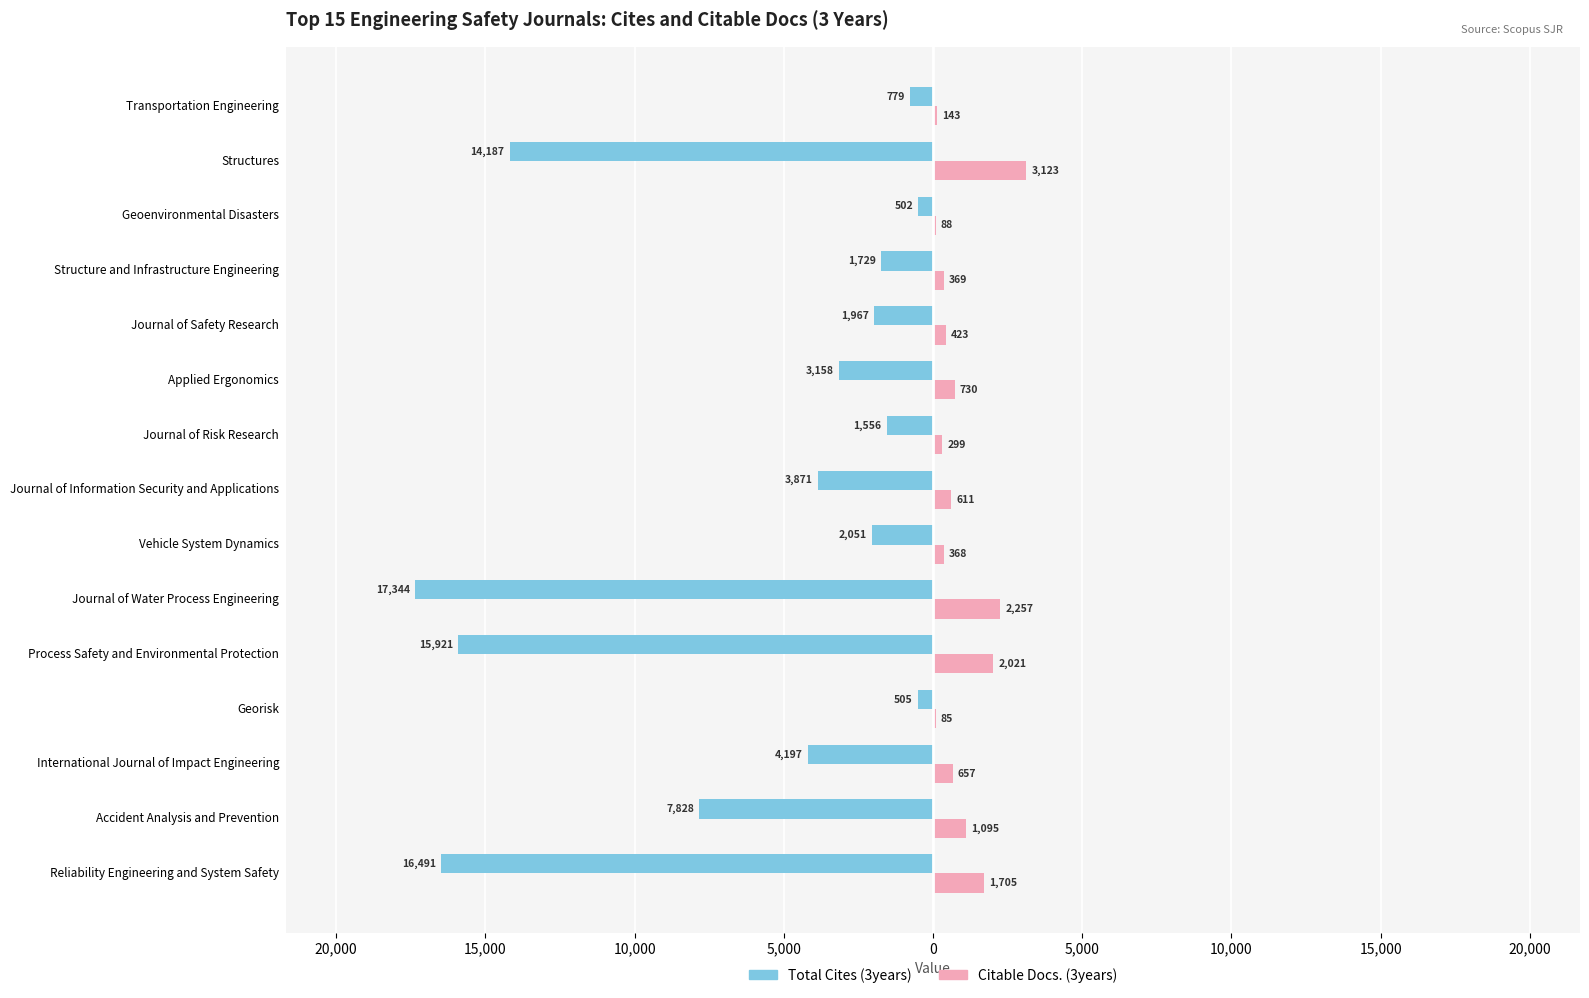

What are all the series names shown in the legend?

Total Cites (3years), Citable Docs. (3years)